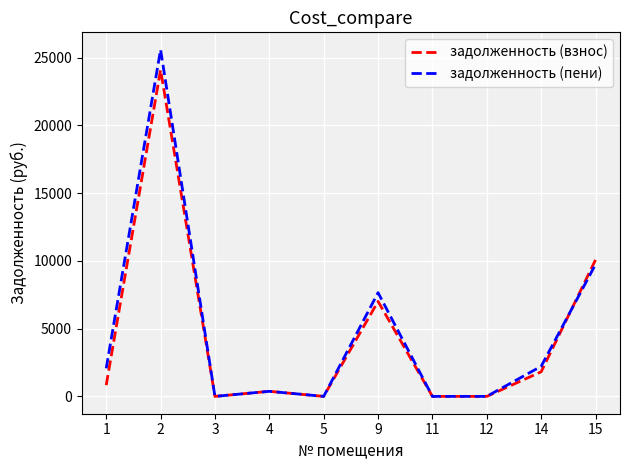

At which category is the sum across all series the highest?

2